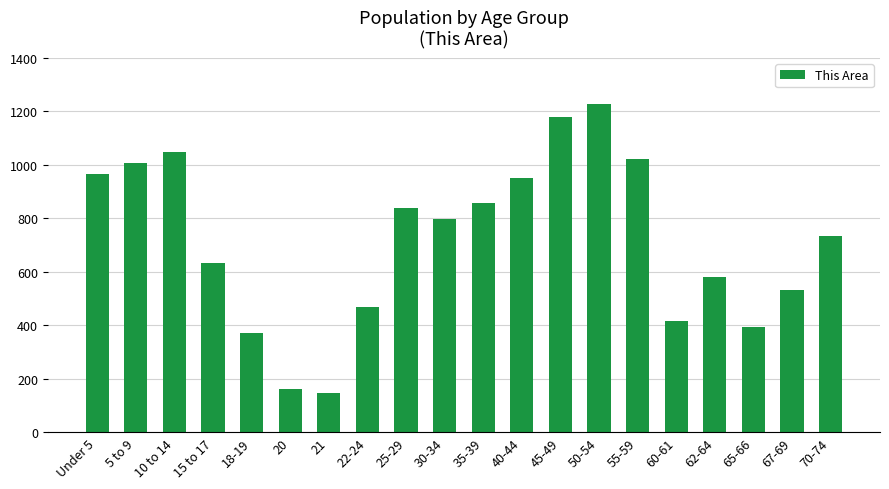

What is the ratio of the value at 10 to 14 to the value at 55-59?

1.0